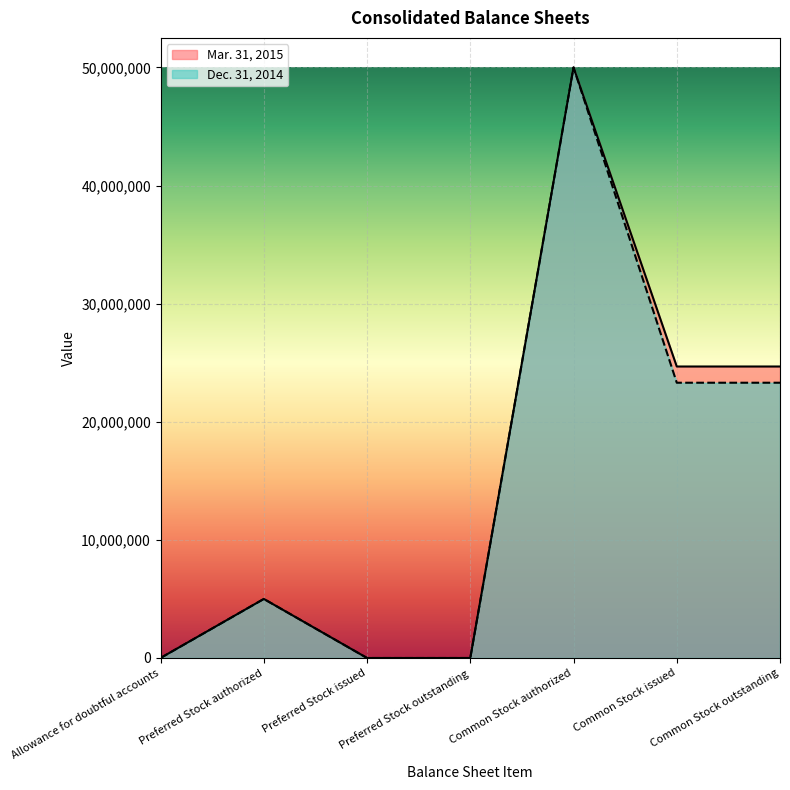

True or false: Mar. 31, 2015 and Dec. 31, 2014 intersect in this chart.

False